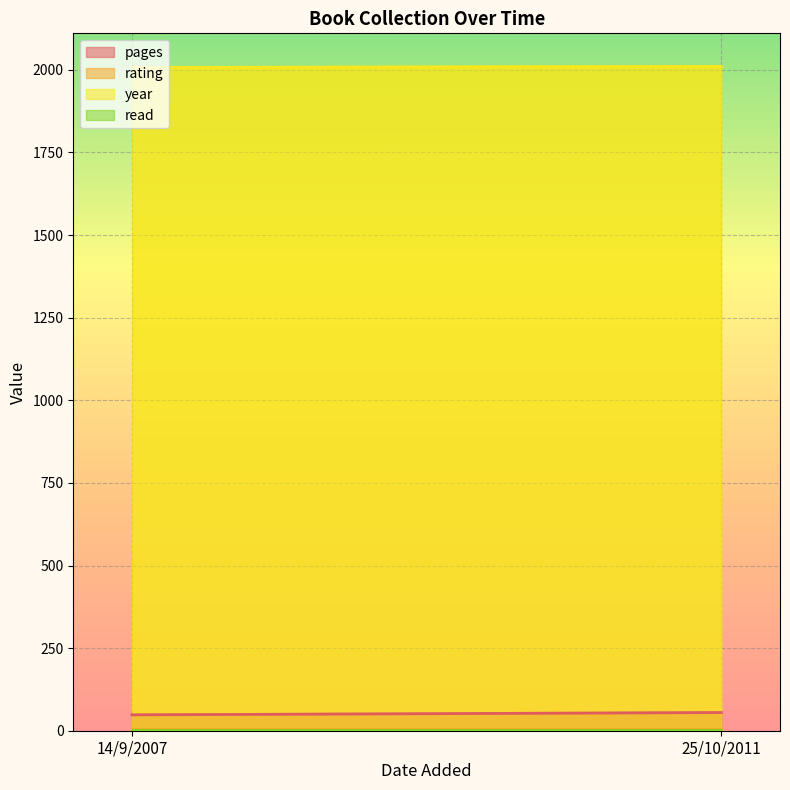

What are all the series names shown in the legend?

pages, rating, year, read